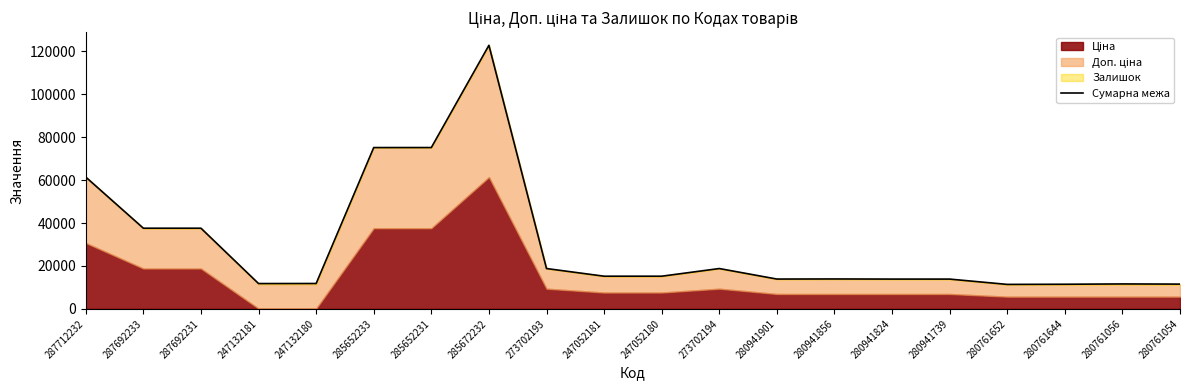

What is the difference between the values at 287692231 and 273702193?

18809.7